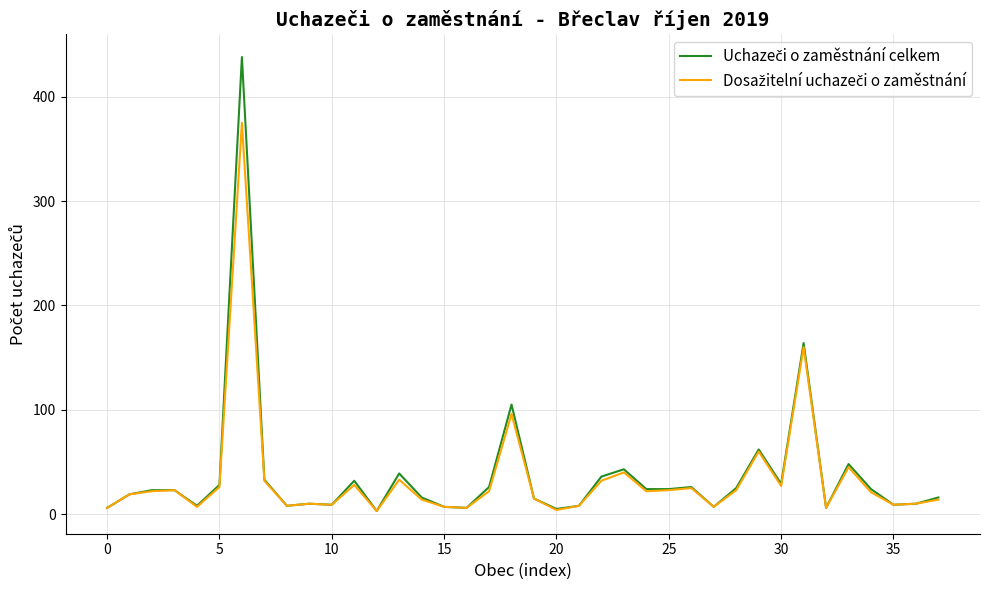

What is the greatest value displayed?

438